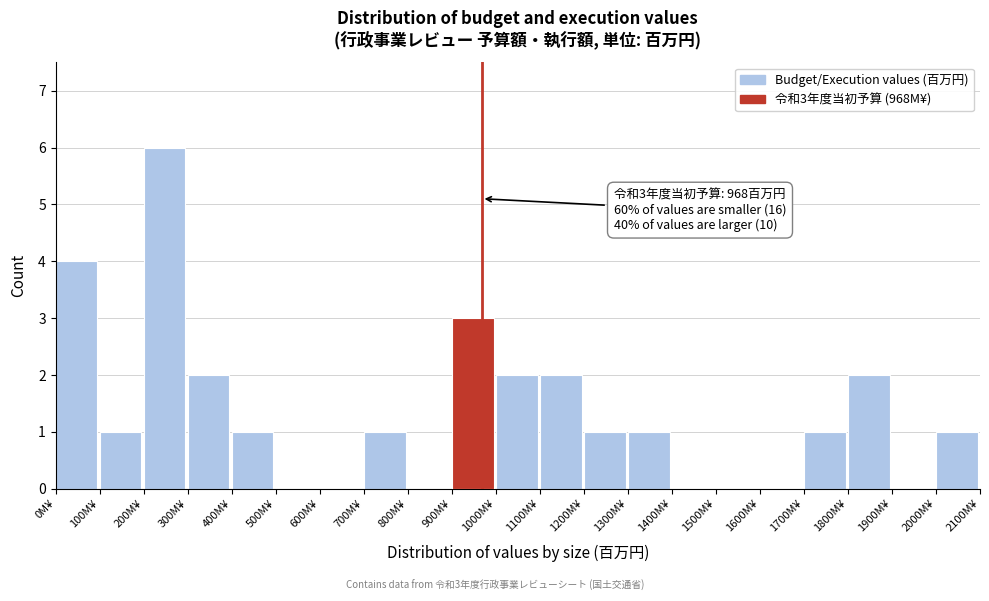

Over which range of the x-axis is the bar tallest?

200 to 300